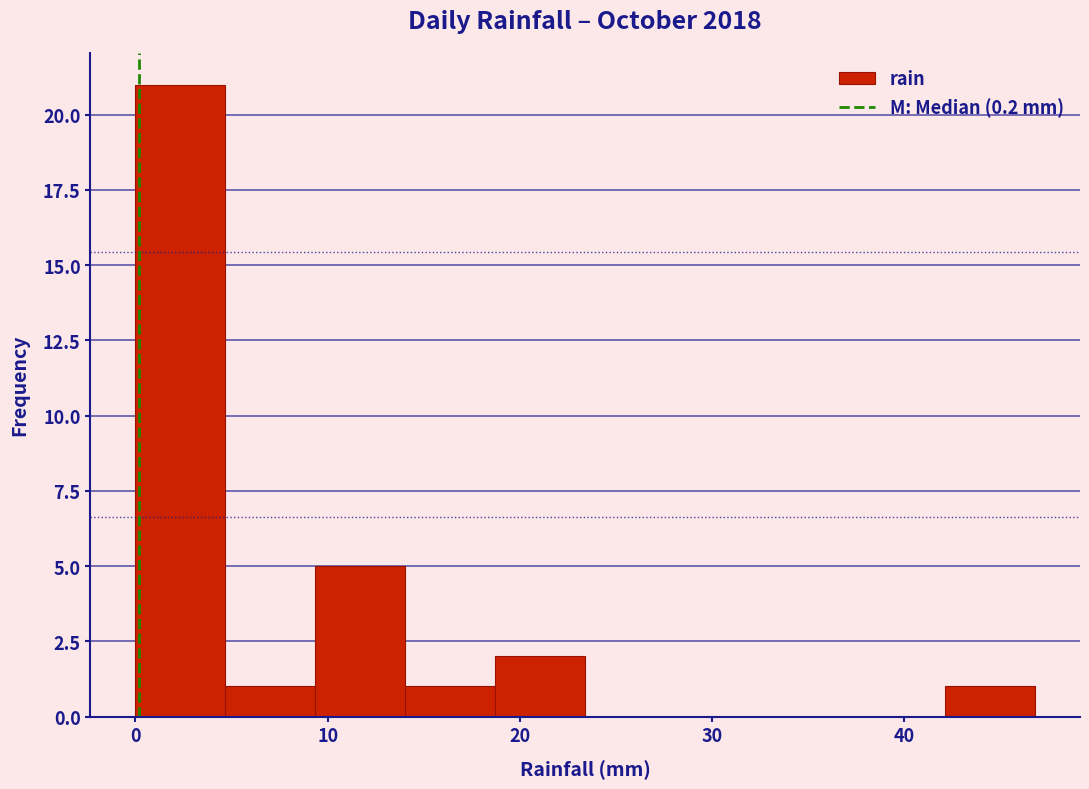

Over which range of the x-axis is the bar tallest?

0 to 5